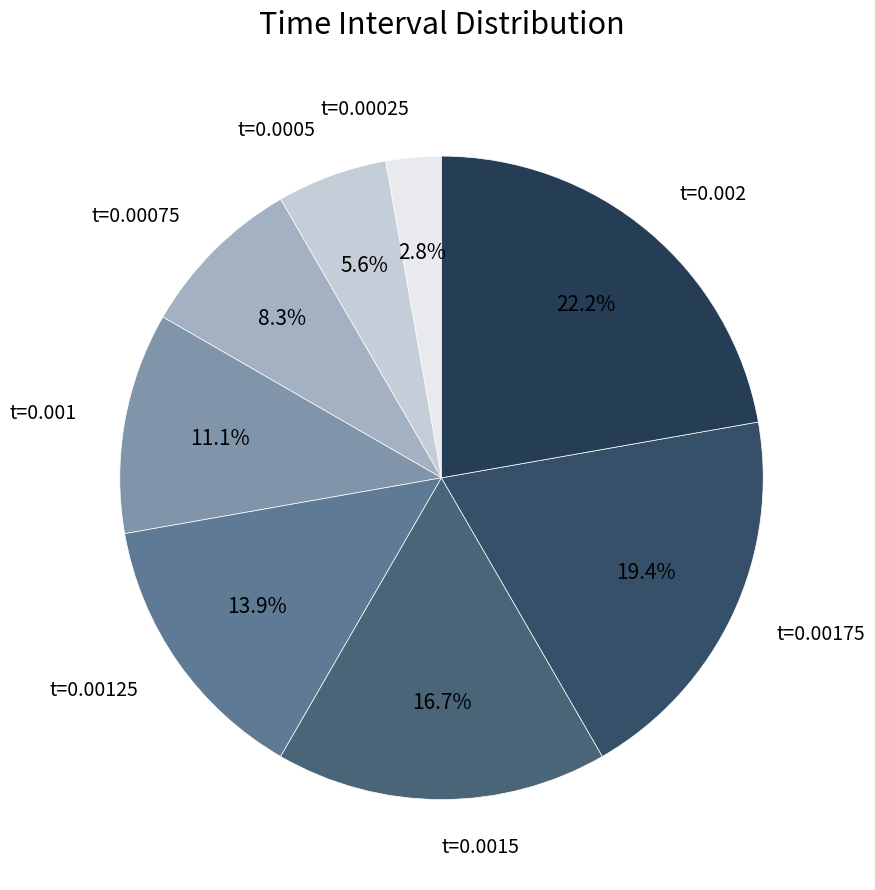

Rank the categories by value from highest to lowest.

t=0.002, t=0.00175, t=0.0015, t=0.00125, t=0.001, t=0.00075, t=0.0005, t=0.00025